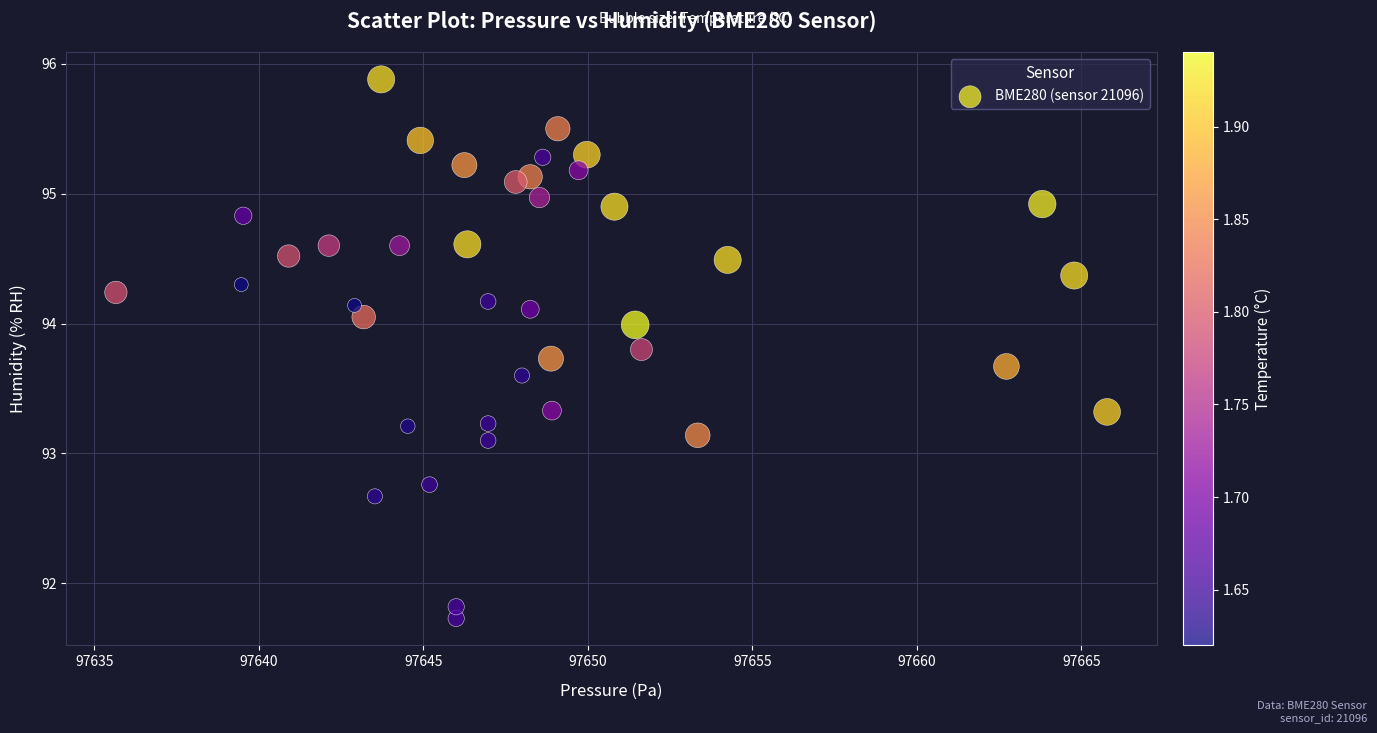

What is the range of X values (max minus min)?

30.1